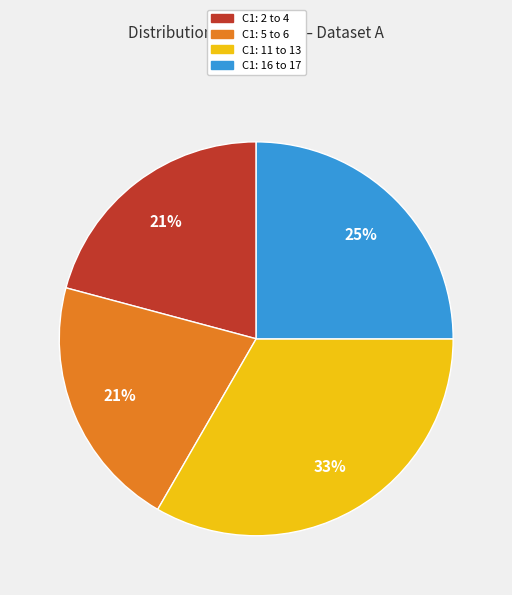

The C1: 2 to 4 slice represents 7% of the pie. True or false?

False